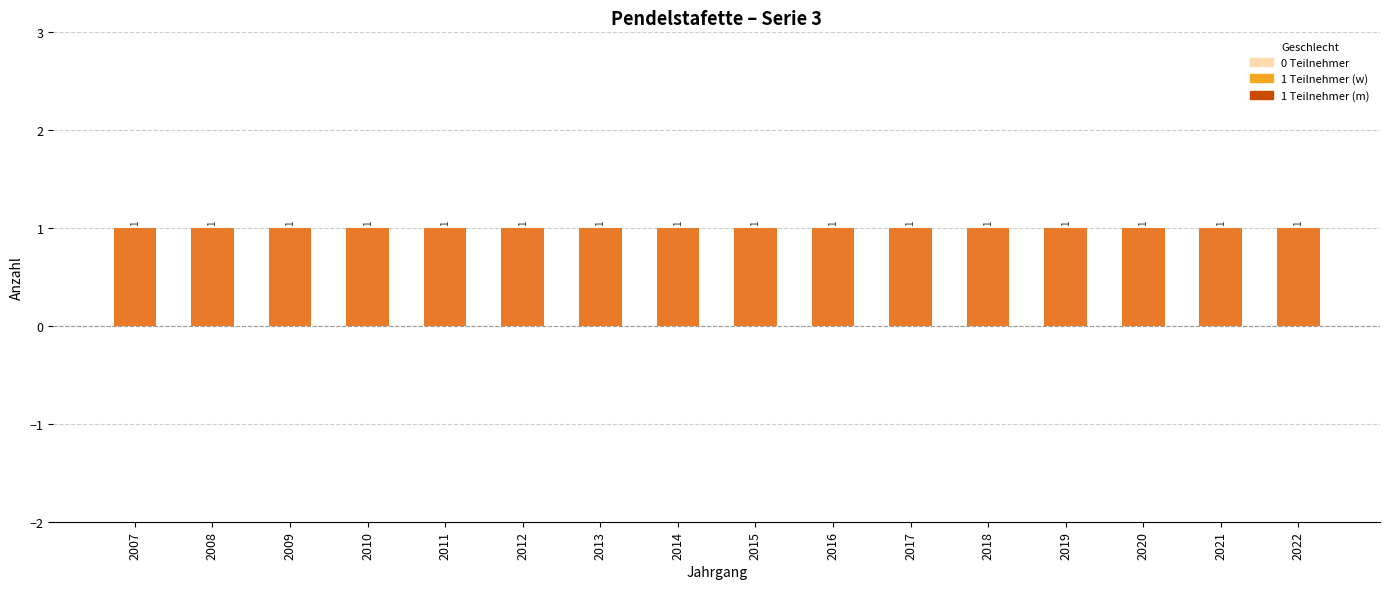

At how many categories does at least one series exceed 0?

16